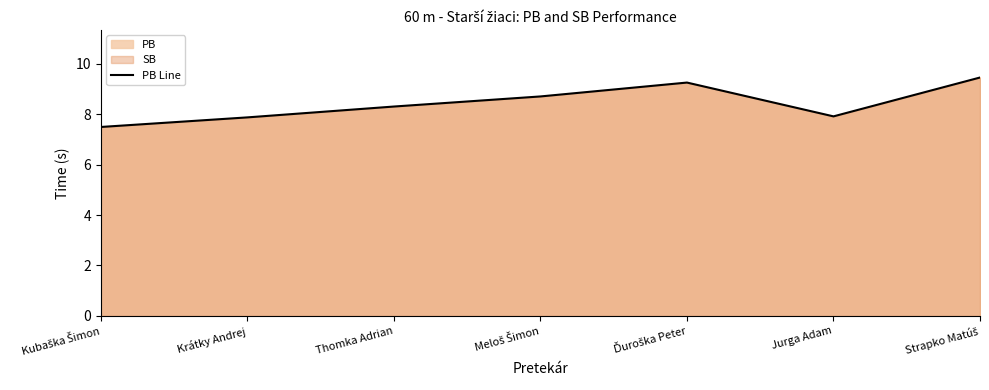

Reading left to right, list all the values displayed in this chart.

Kubaška Šimon=7.5	Krátky Andrej=7.9	Thomka Adrian=8.3	Meloš Šimon=8.7	Ďuroška Peter=9.2	Jurga Adam=7.9	Strapko Matúš=9.4